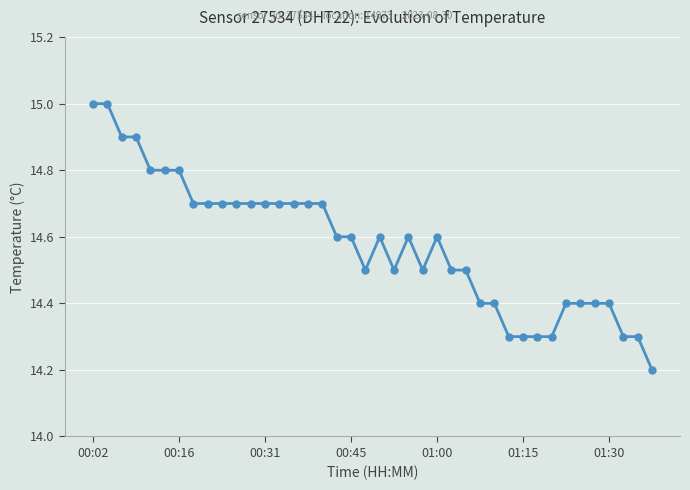

What is the average value?

14.6